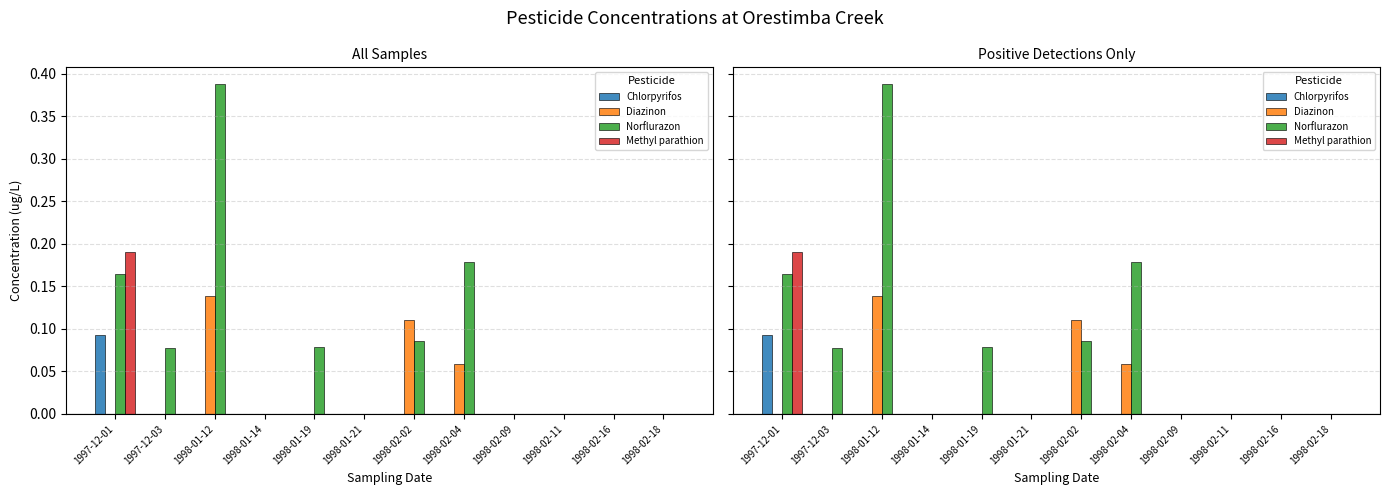

Which series has the largest range (max minus min)?

Norflurazon